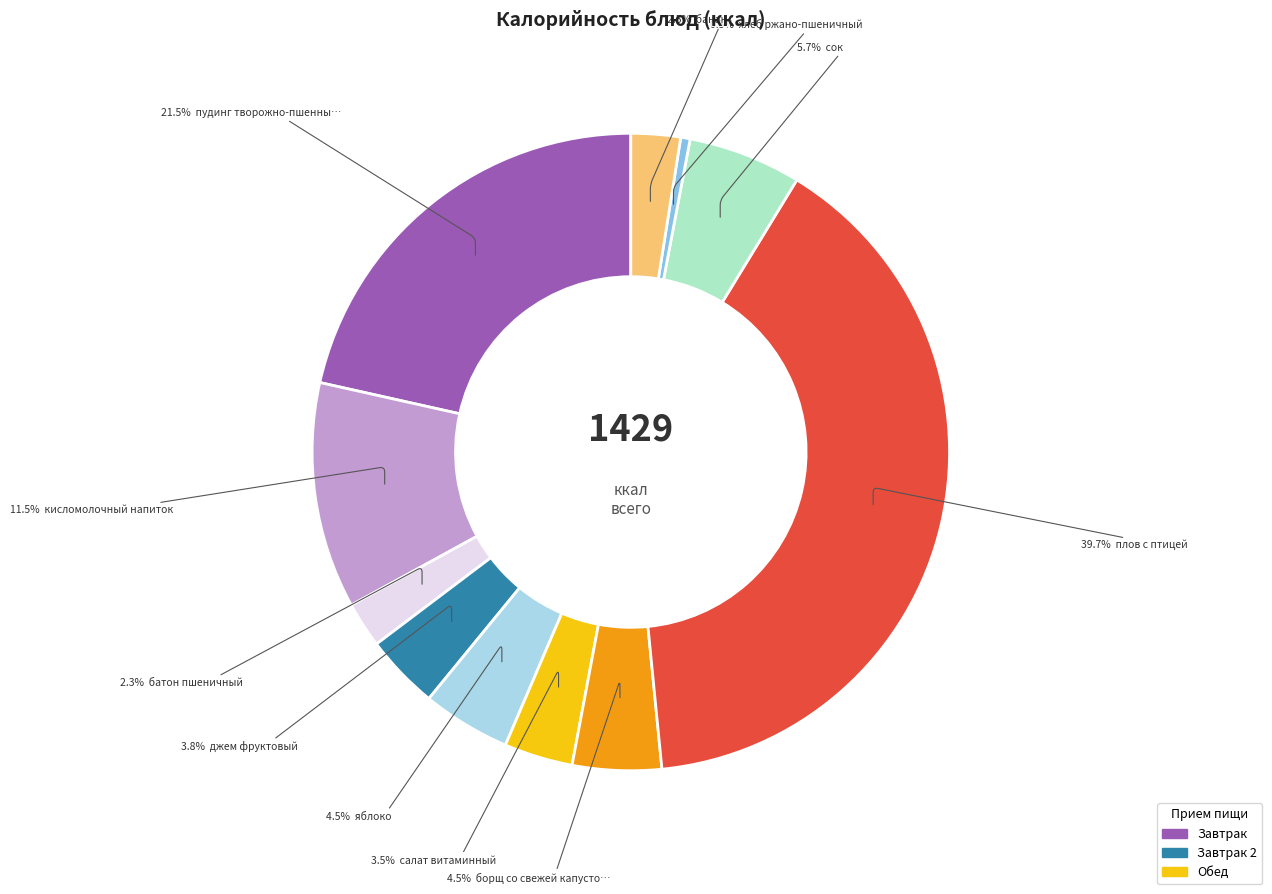

Is there a majority slice in this chart?

No